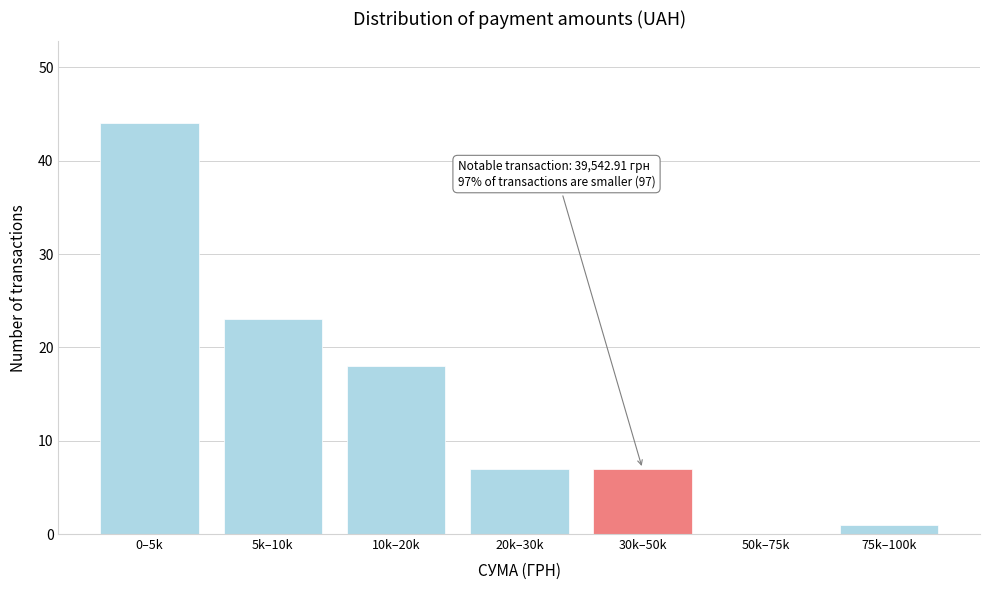

Reading left to right, list all the values displayed in this chart.

0–5k=44	5k–10k=23	10k–20k=18	20k–30k=7	30k–50k=7	50k–75k=0	75k–100k=1